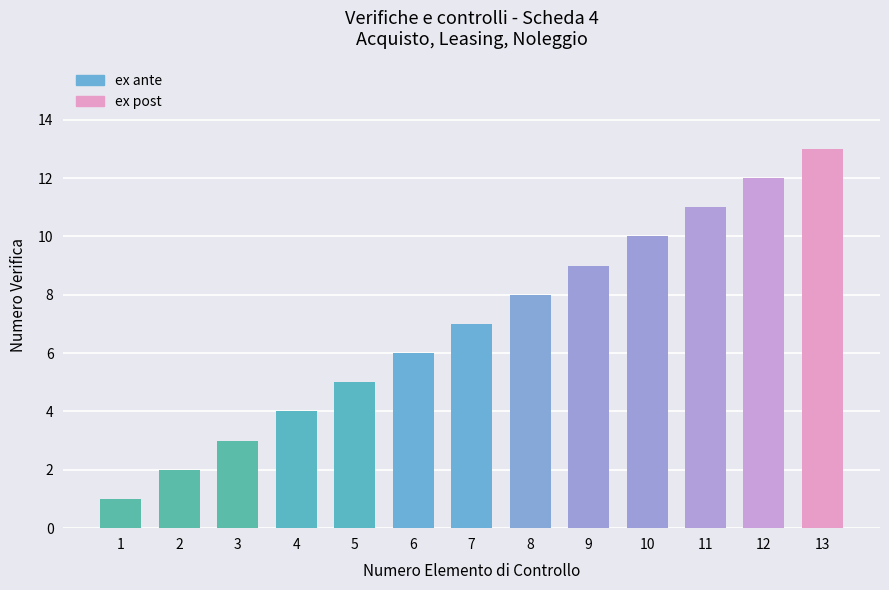

What is the sum of the values at 4 and 12?

16